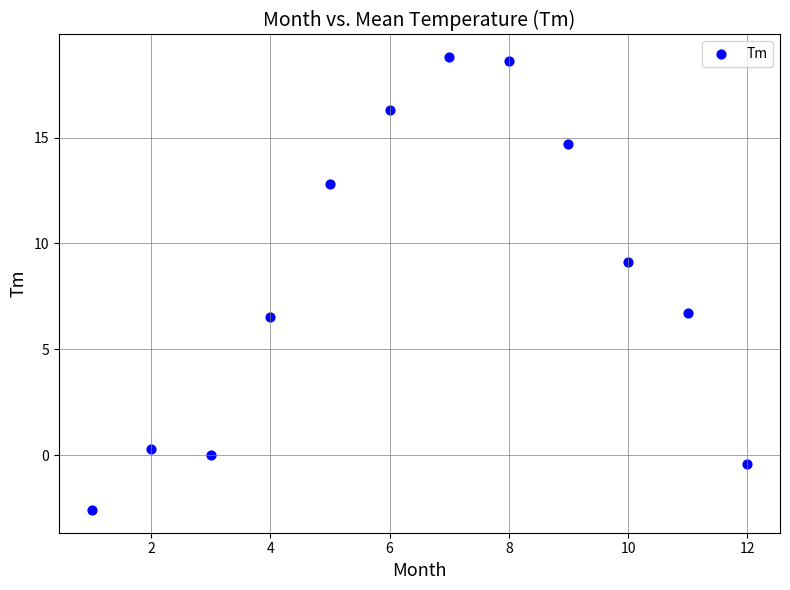

What is the range of X values (max minus min)?

11.0